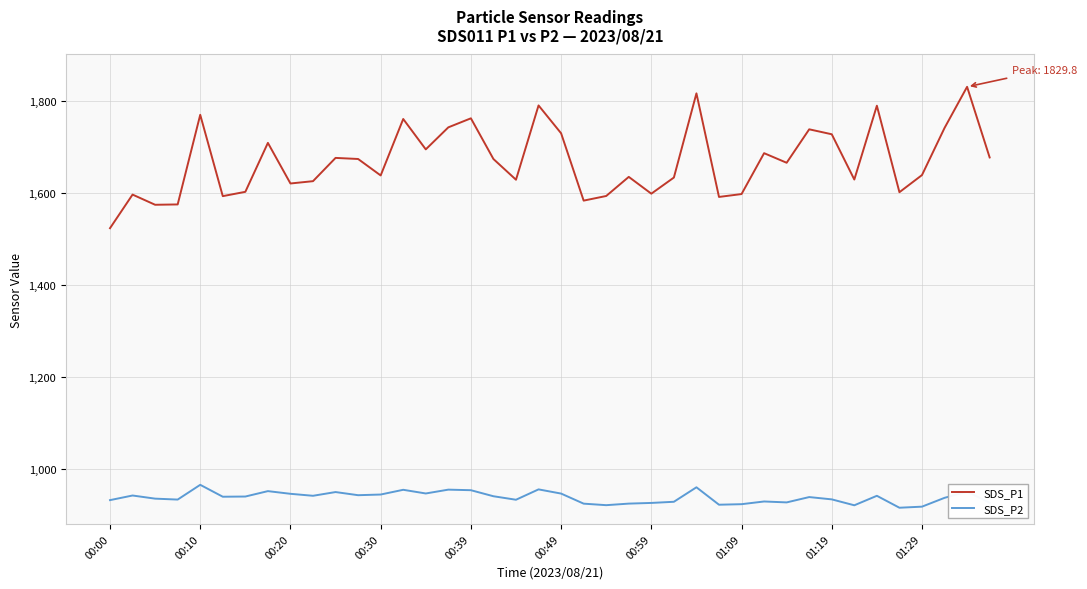

True or false: SDS_P1 and SDS_P2 cross at least once.

False